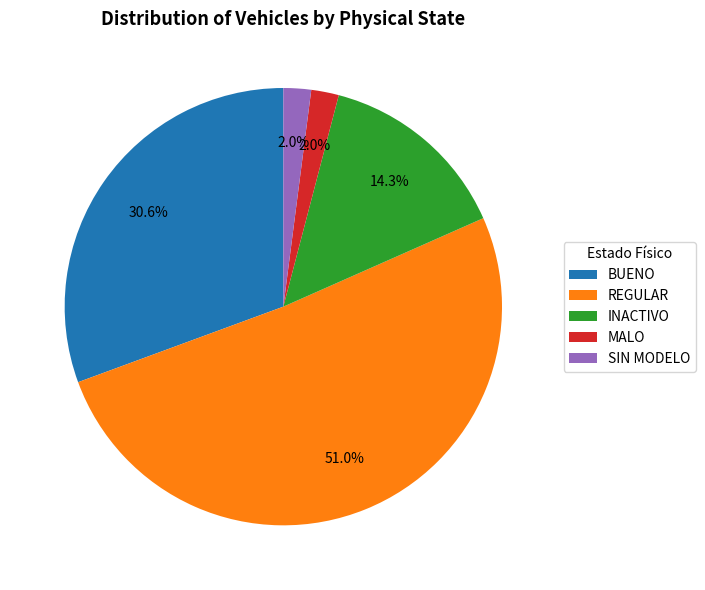

What is the majority slice?

REGULAR